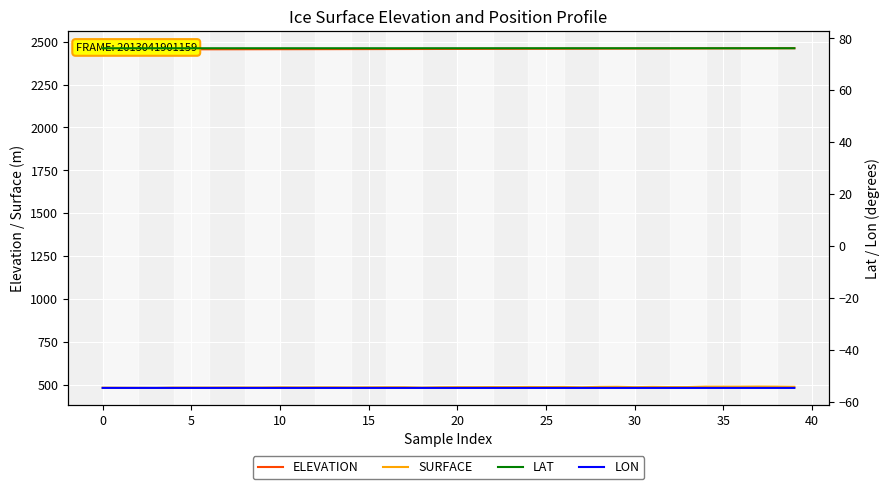

How many lines are shown in the chart?

4